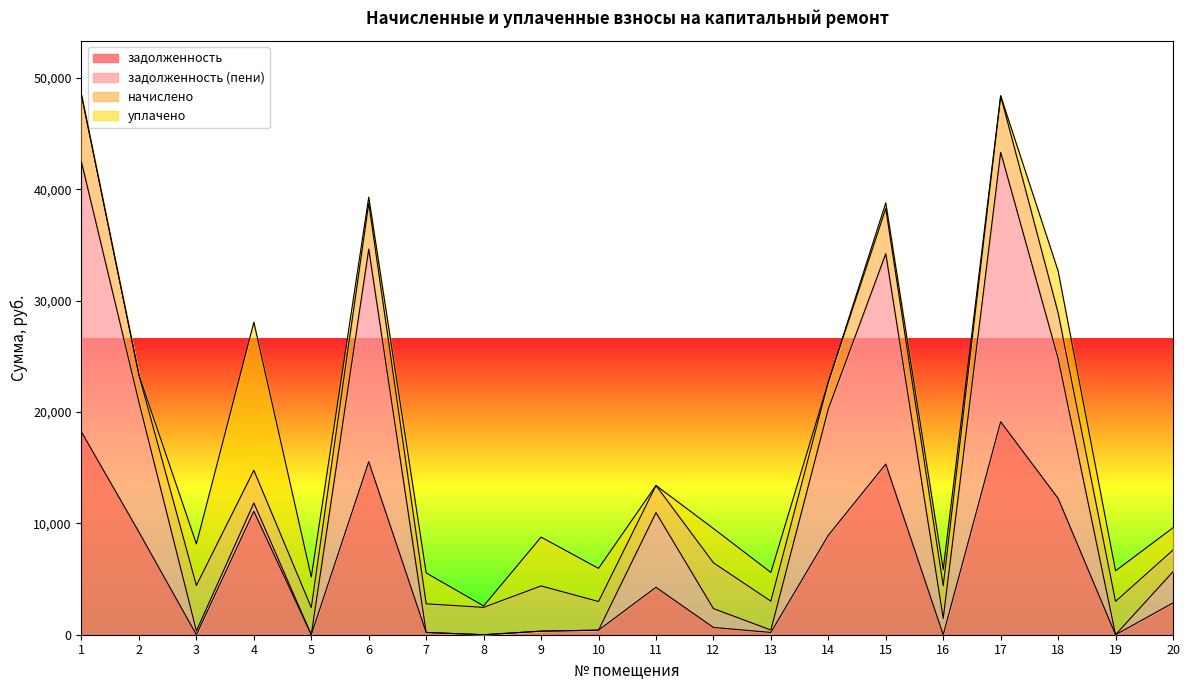

What is the highest value of the задолженность series?

19131.6